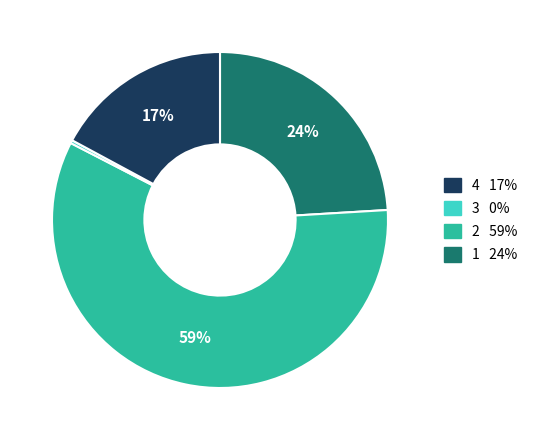

Is there a majority slice in this chart?

Yes